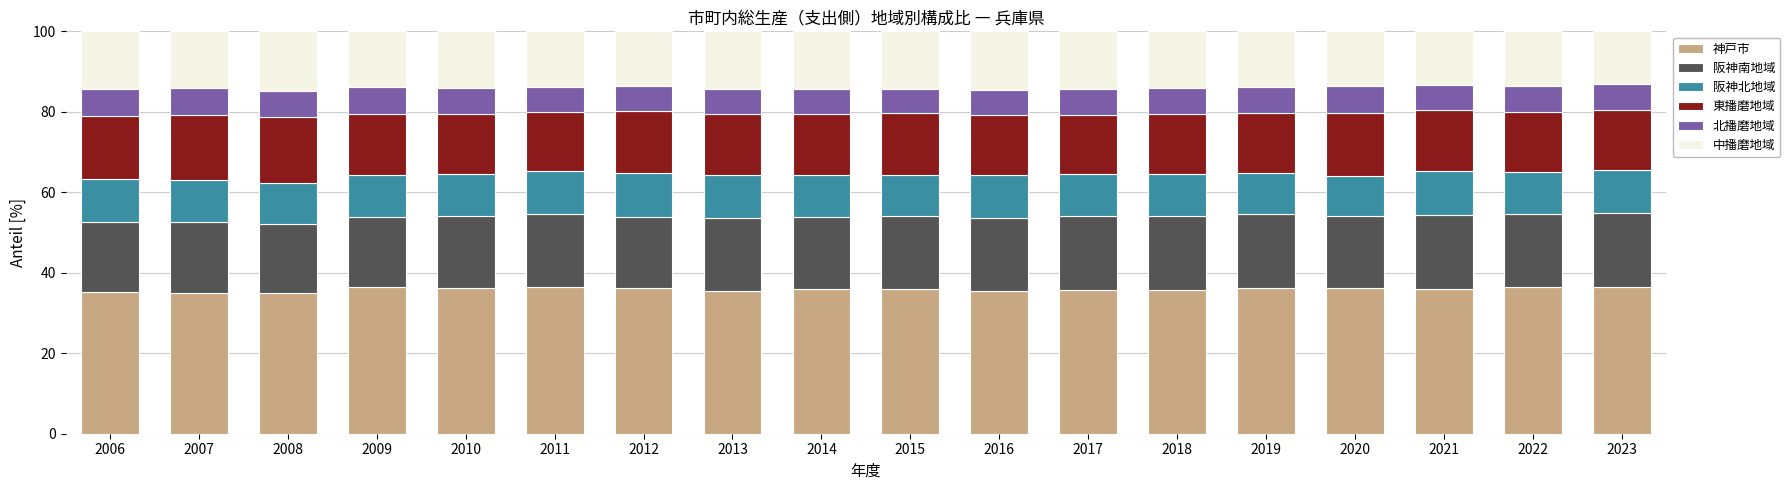

What is the minimum value for 神戸市?

35.0